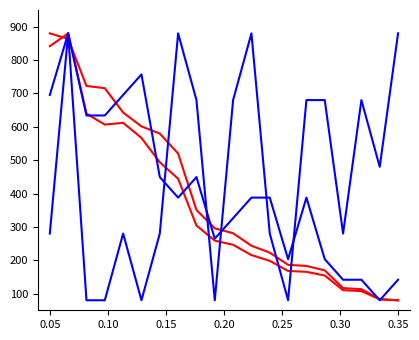

What is the smallest value displayed?

80.0